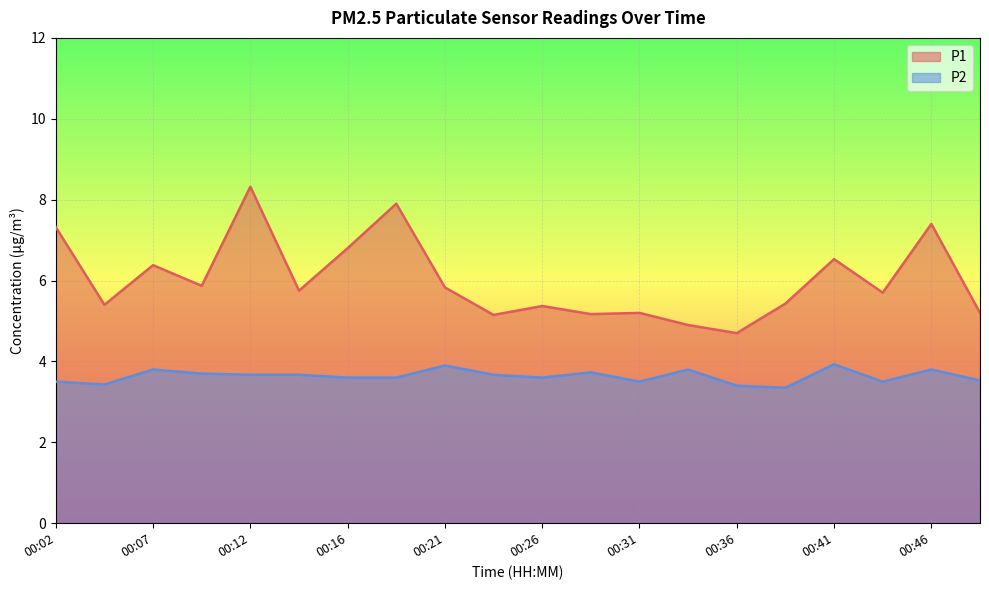

What is the lowest value of the P2 series?

3.4